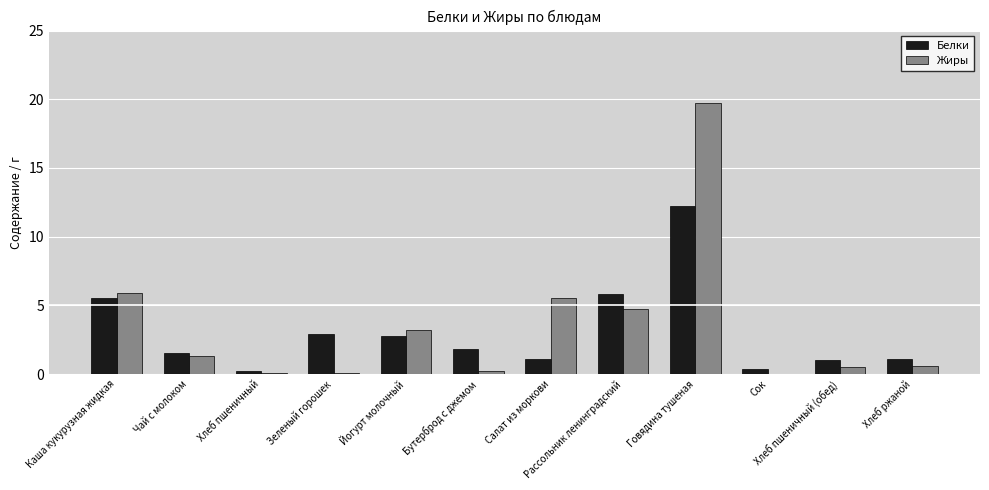

What is the highest value of the Белки series?

12.2